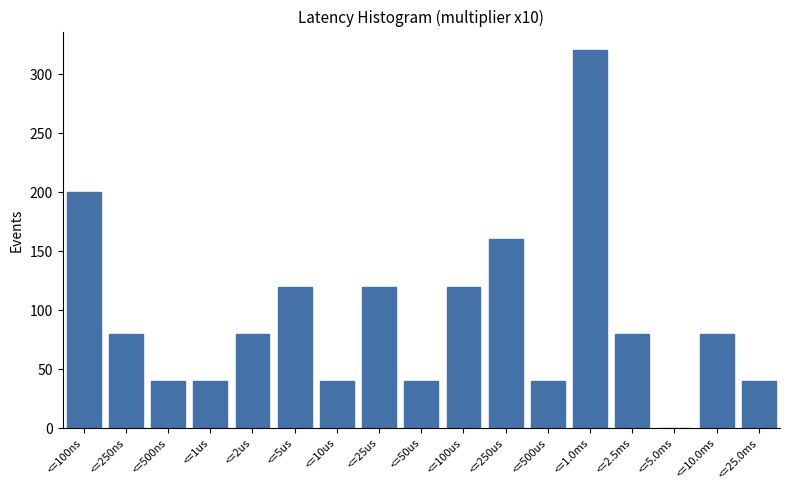

Reading left to right, extract all data points from this chart.

<=100ns=200	<=250ns=80	<=500ns=40	<=1us=40	<=2us=80	<=5us=120	<=10us=40	<=25us=120	<=50us=40	<=100us=120	<=250us=160	<=500us=40	<=1.0ms=320	<=2.5ms=80	<=5.0ms=0	<=10.0ms=80	<=25.0ms=40